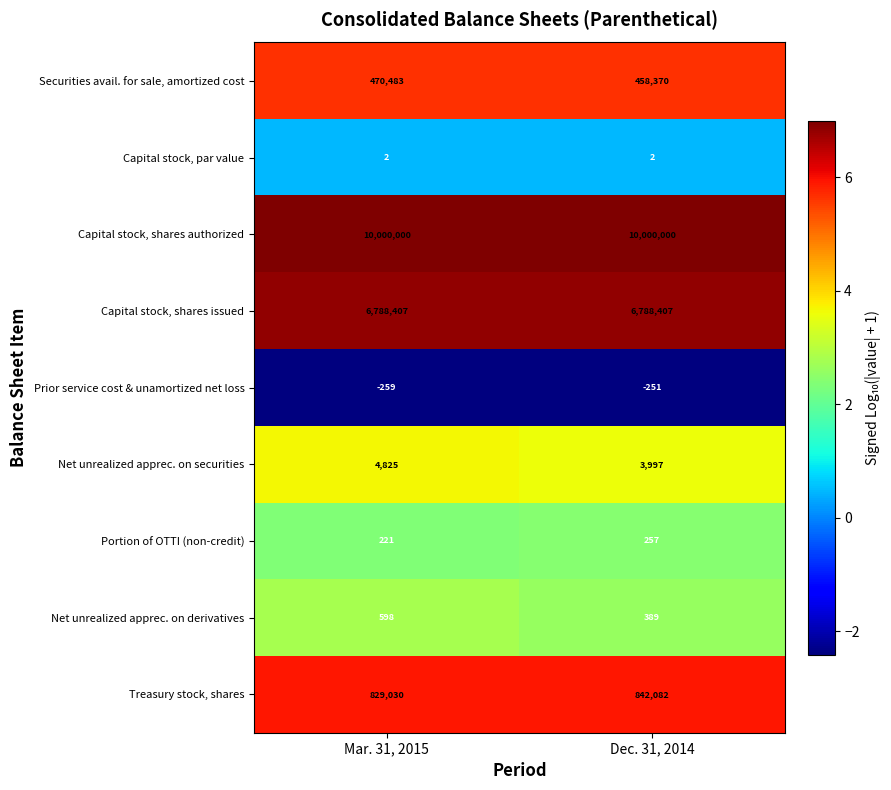

What is the sum of the Net unrealized apprec. on derivatives values at Dec. 31, 2014 and Mar. 31, 2015?

987